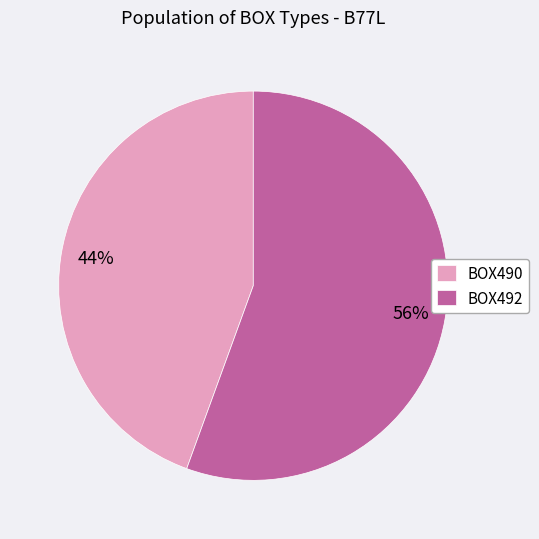

To the nearest percent, what is the average slice percentage?

50%